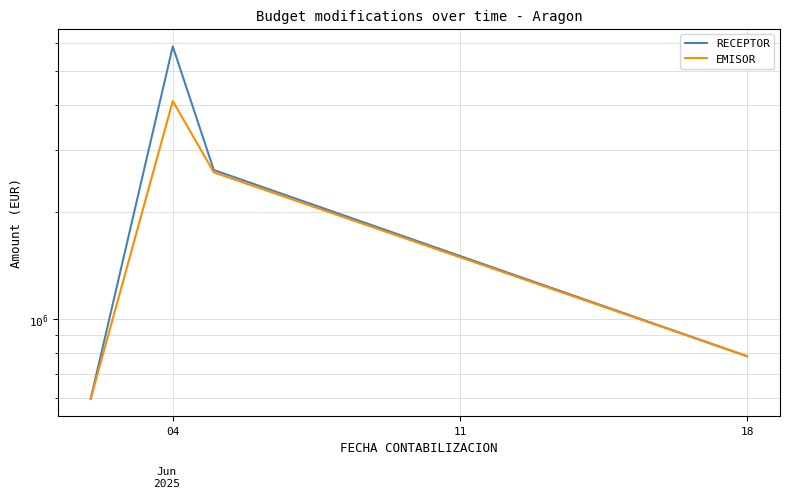

What is the lowest value of the RECEPTOR series?

596900.0